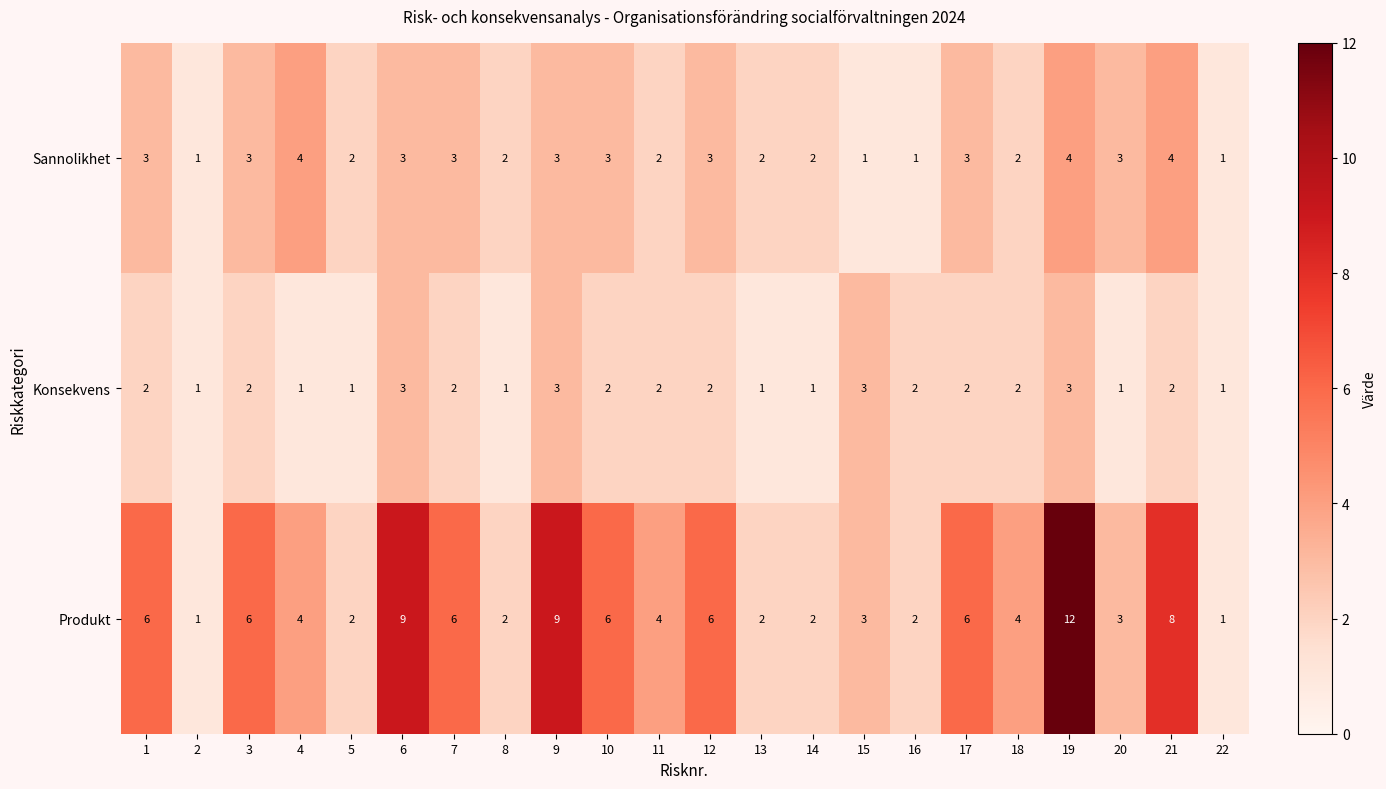

Which series has the largest range (max minus min)?

Produkt